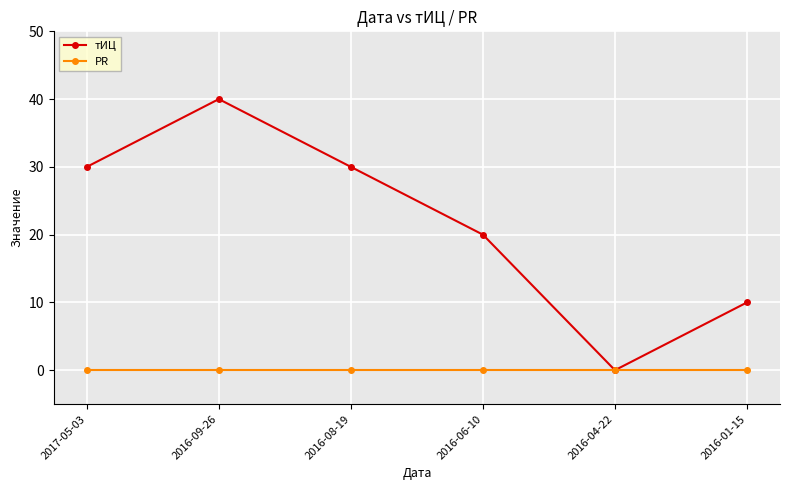

Reading right to left, list all the values displayed in this chart.

тИЦ: 2016-01-15=10	2016-04-22=0	2016-06-10=20	2016-08-19=30	2016-09-26=40	2017-05-03=30
PR: 2016-01-15=0	2016-04-22=0	2016-06-10=0	2016-08-19=0	2016-09-26=0	2017-05-03=0